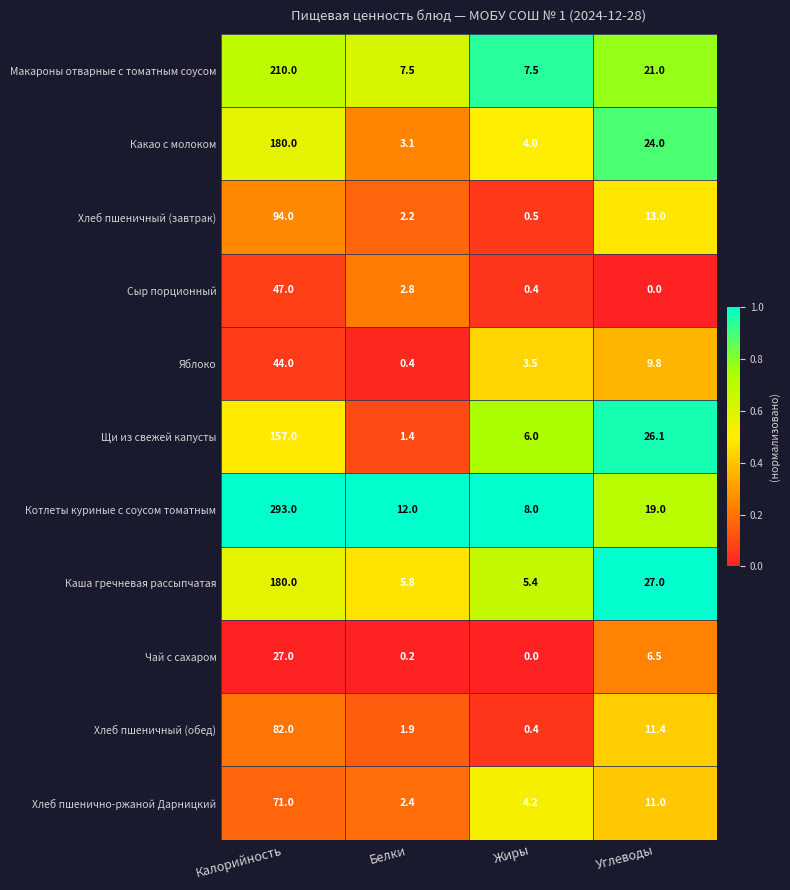

Which series changed the most between Калорийность and Углеводы?

Котлеты куриные с соусом томатным